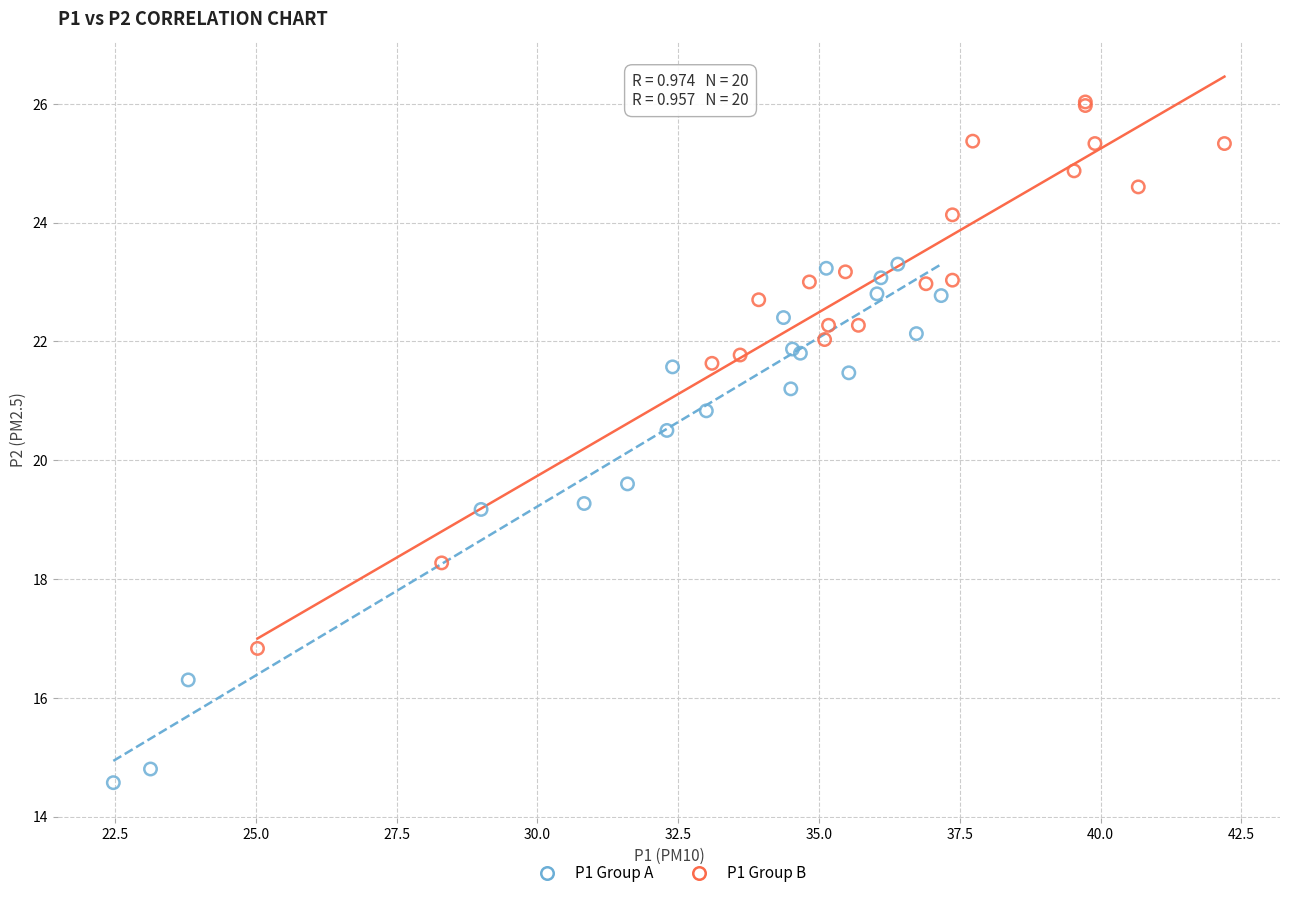

What are all the series names shown in the legend?

P1 Group A, P1 Group B